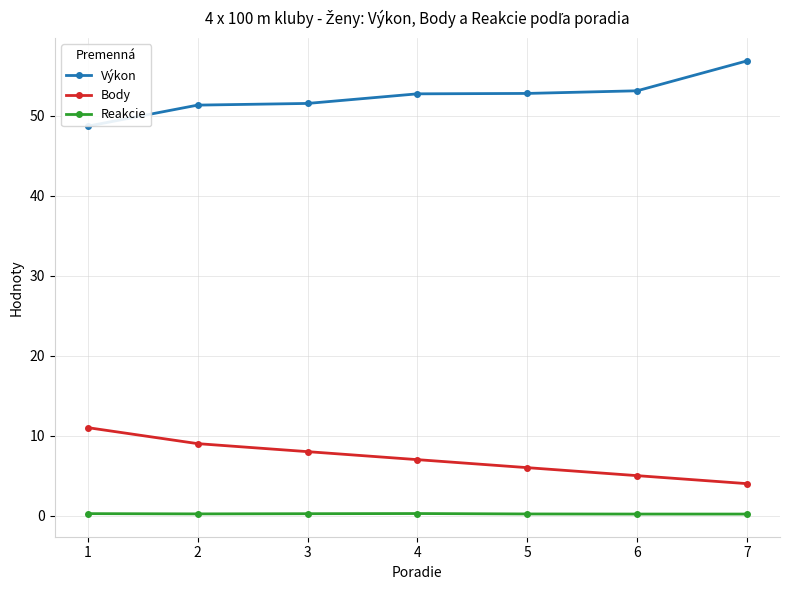

What is the difference between the highest and lowest values at 2?

51.1